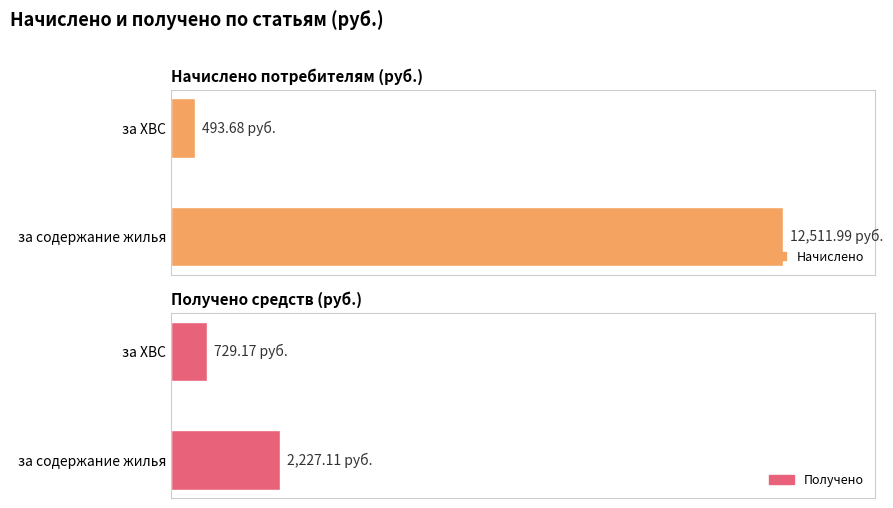

How many bars are there in total?

4